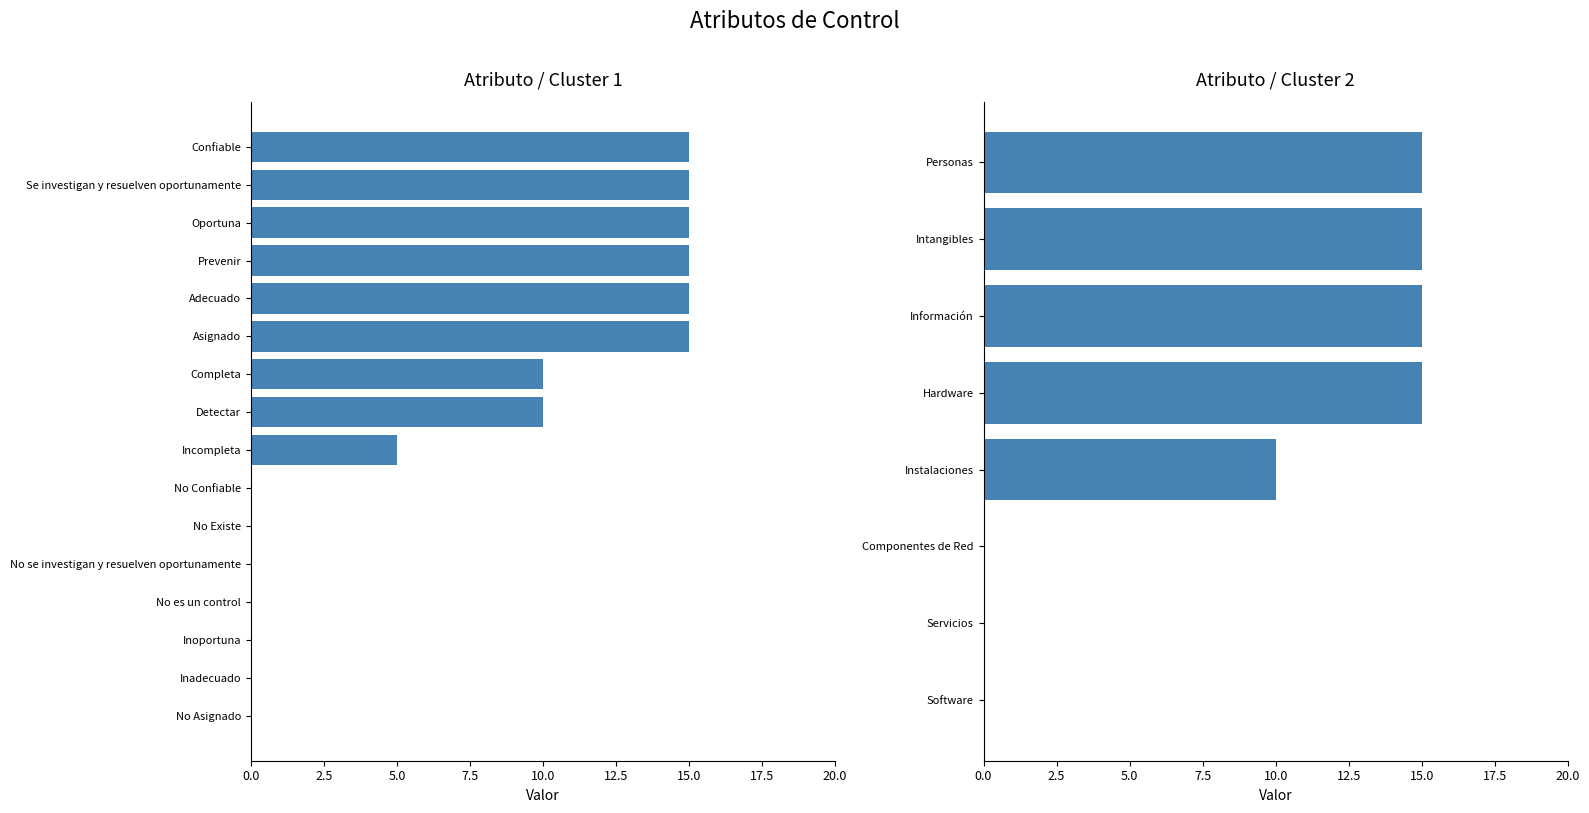

How many values are above zero?

9